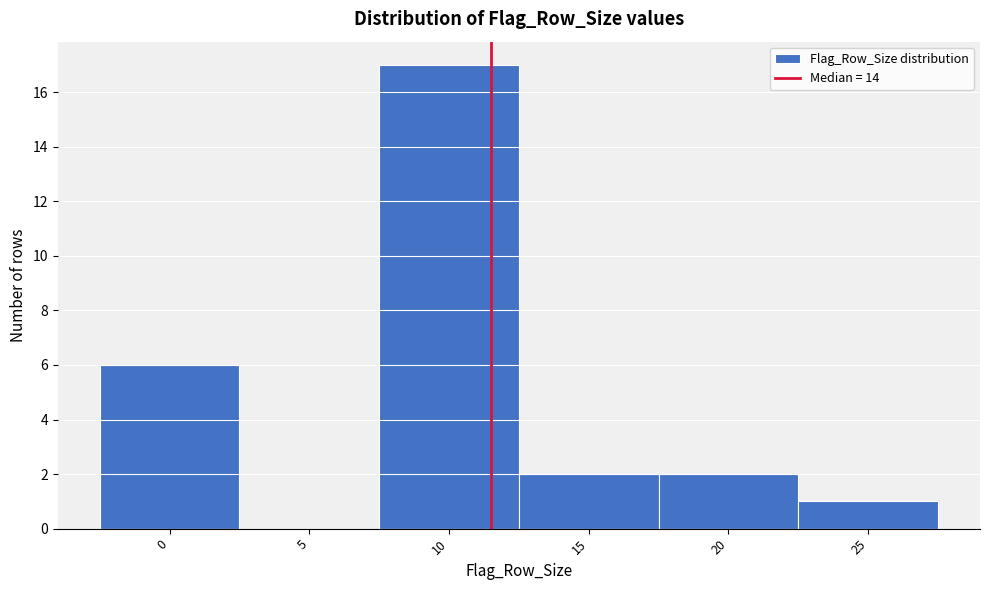

Reading left to right, transcribe all the data shown in this chart.

0=6	5=0	10=17	15=2	20=2	25=1